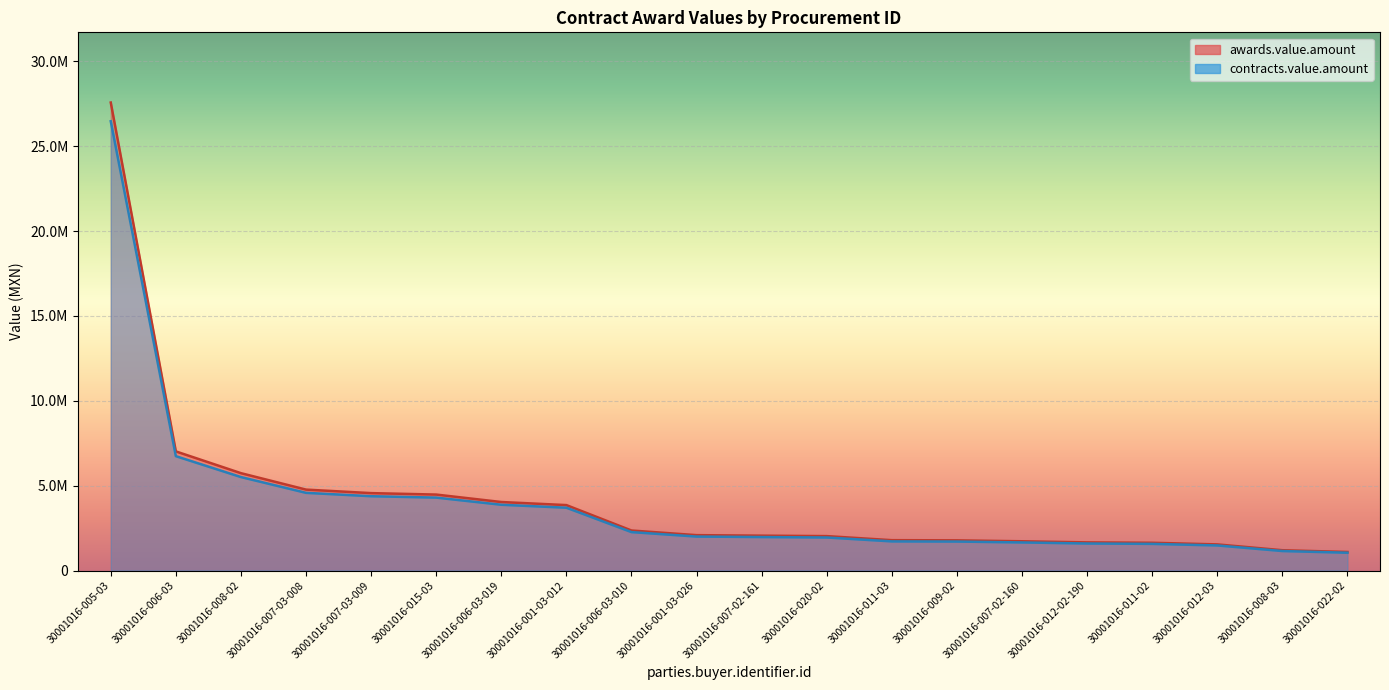

At how many categories does at least one series exceed 17172062?

1